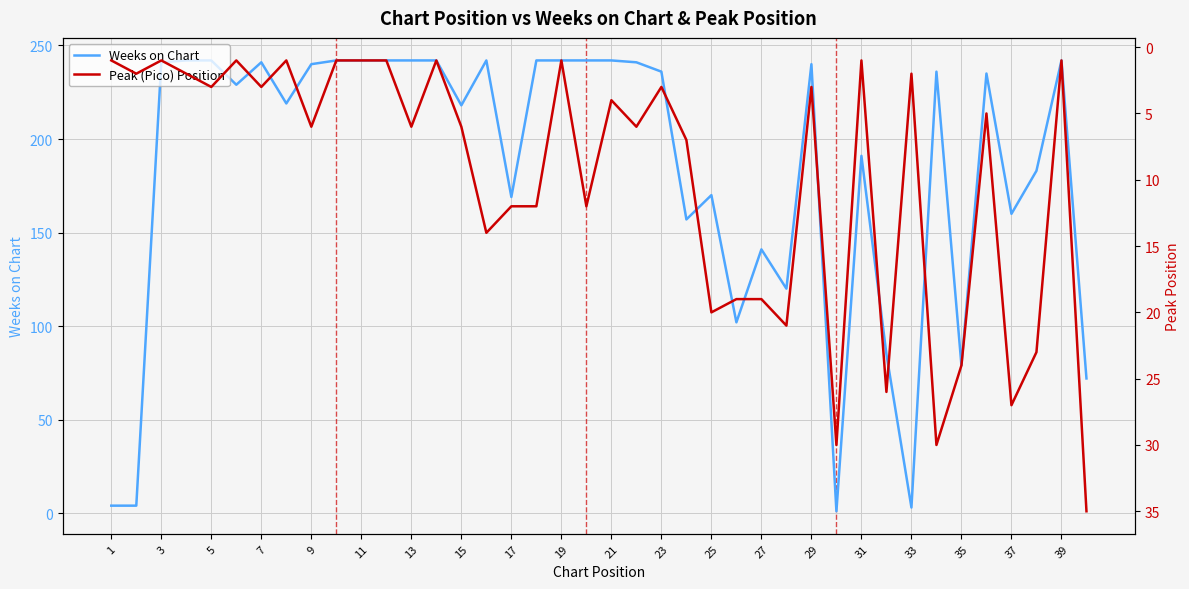

What is the minimum value shown in the chart?

1